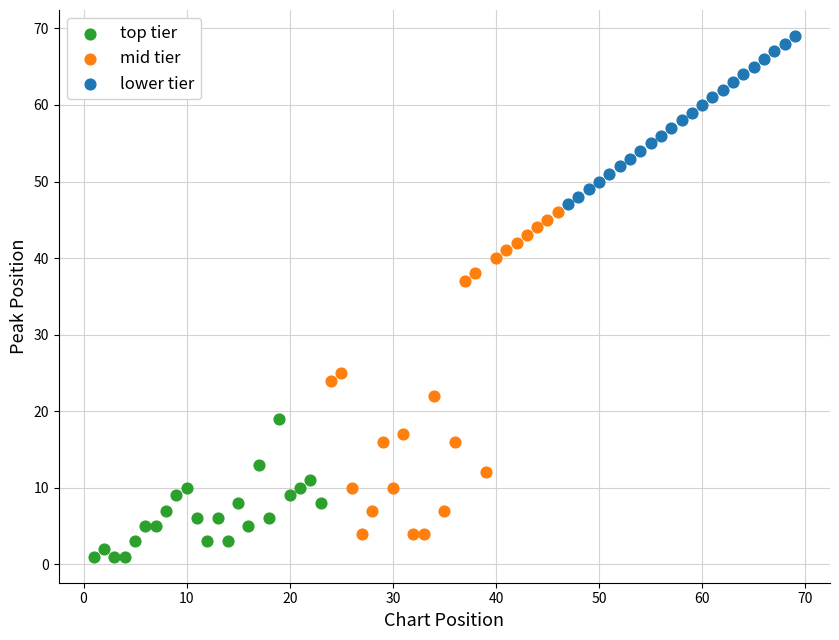

Which series reaches the minimum Y coordinate?

top tier